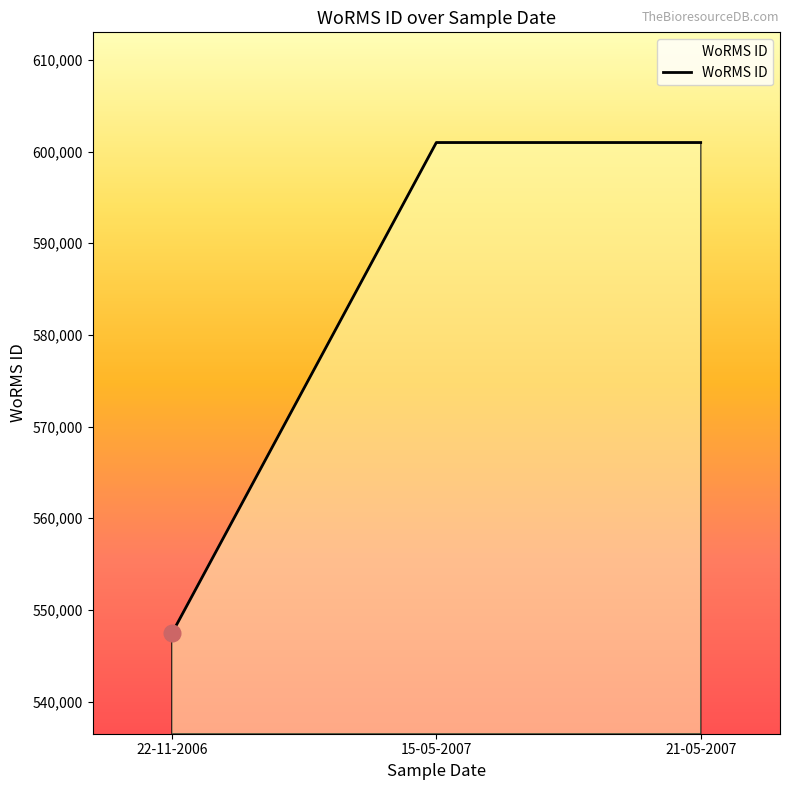

At which category does the chart reach its minimum across all series?

22-11-2006